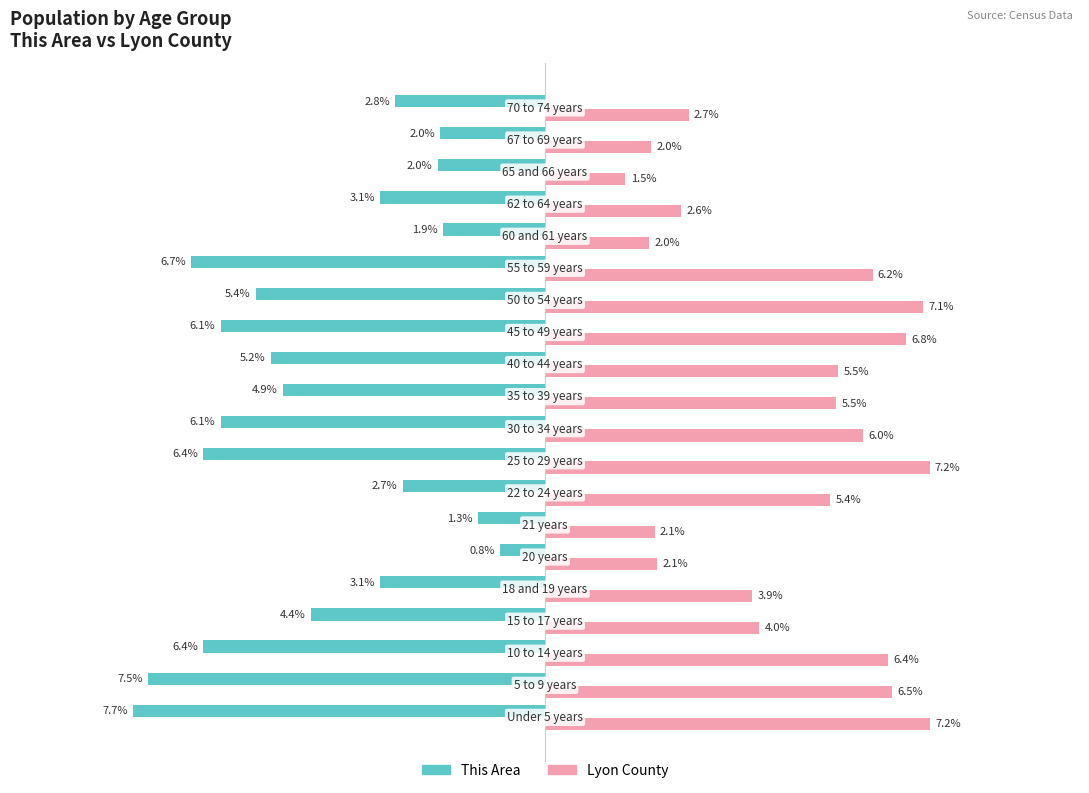

Rank the series by their maximum value, from lowest to highest.

Lyon County, This Area